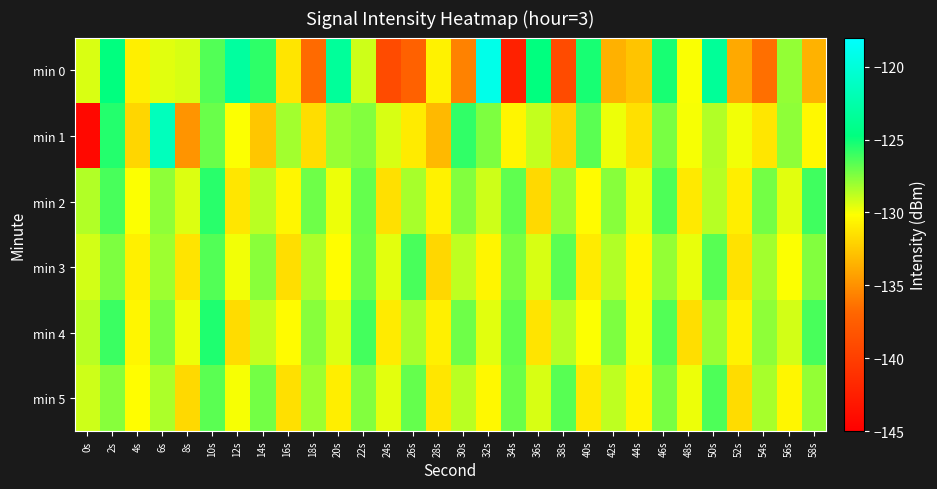

What is the minimum value shown in the chart?

-144.3